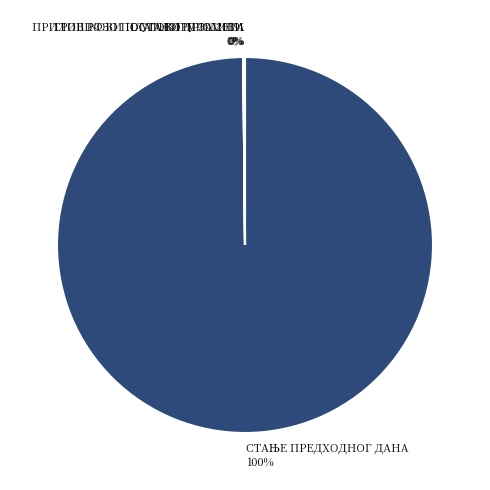

Does any single category account for the majority?

Yes